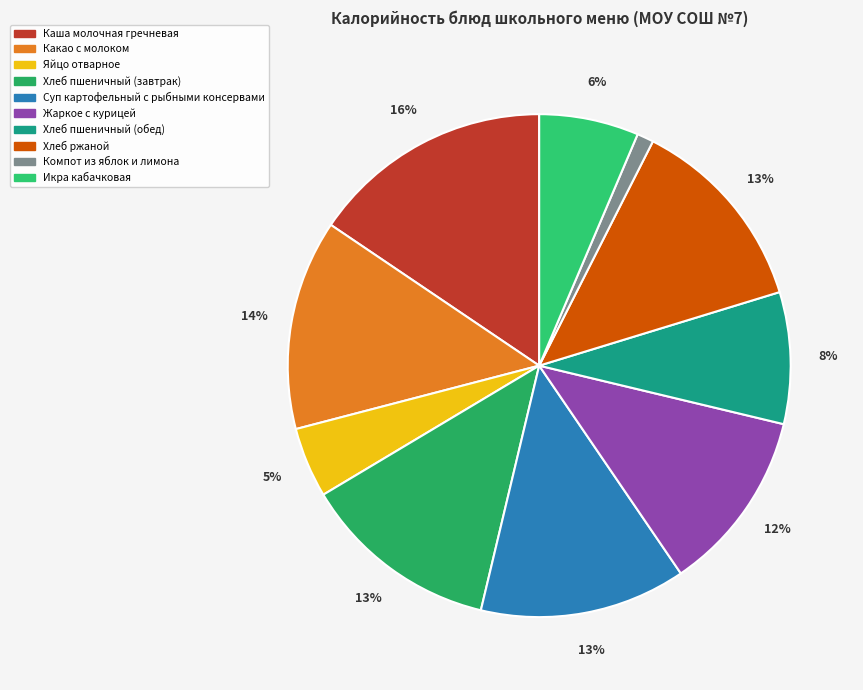

Between Хлеб ржаной and Компот из яблок и лимона, which is larger?

Хлеб ржаной